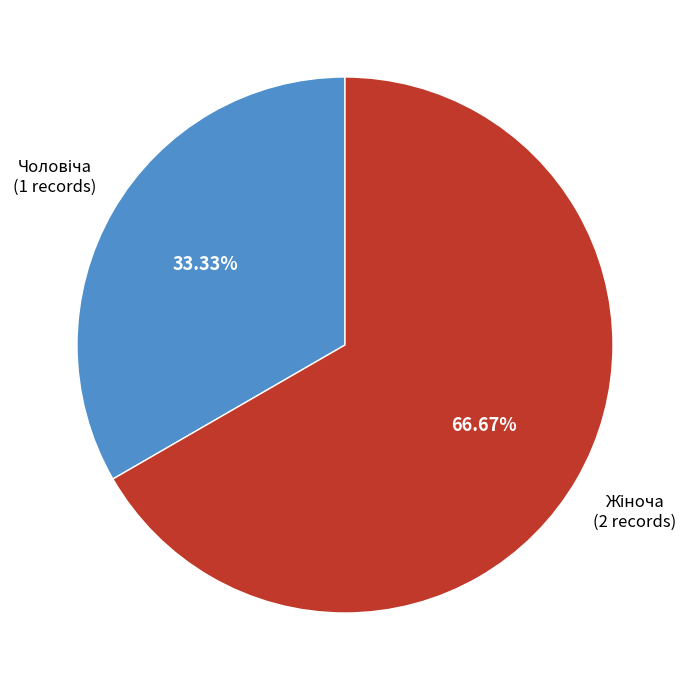

Is there any slice that represents more than half of the pie?

Yes